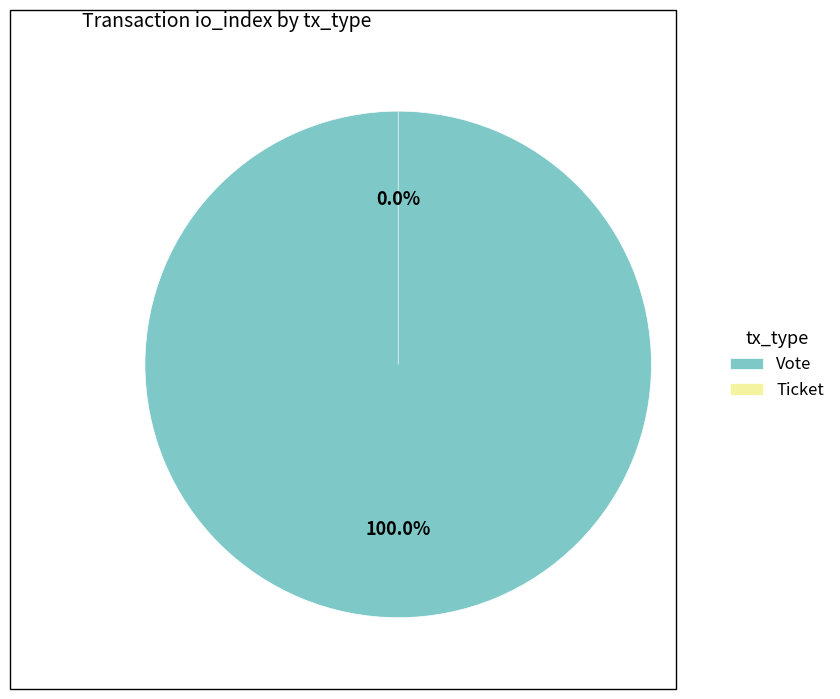

How many slices are in this pie chart?

2